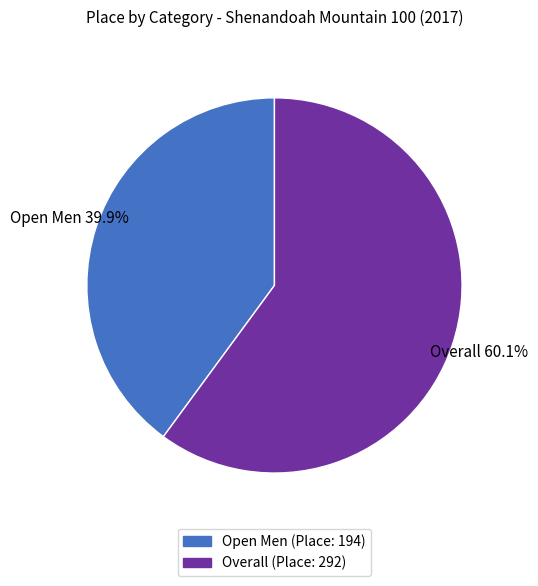

What portion of the pie excludes Overall?

39.9%